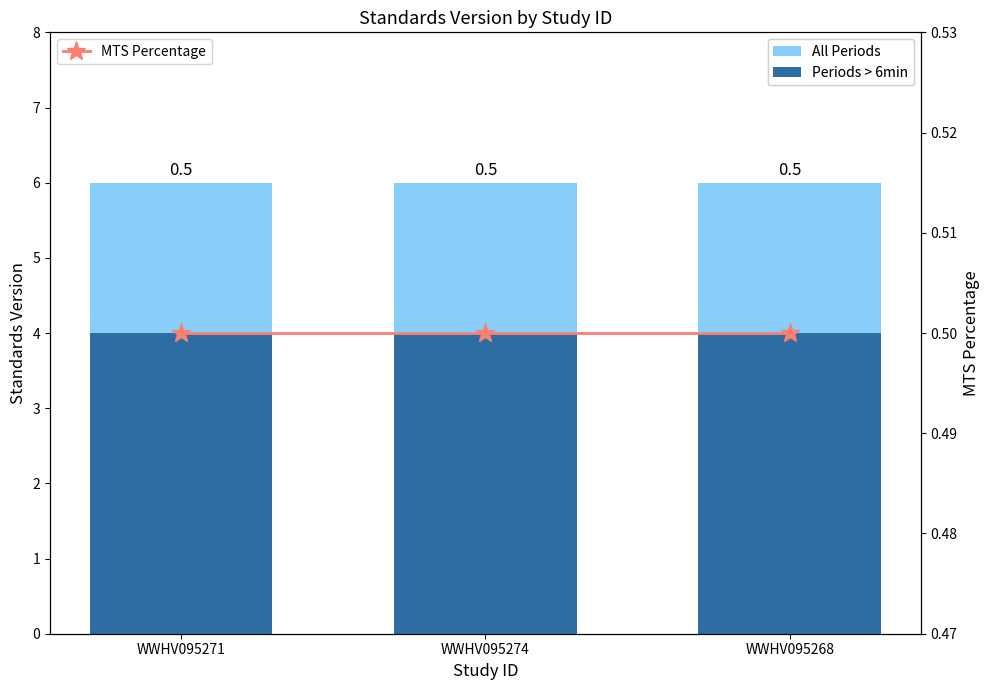

The value of All Periods at WWHV095271 is 6.0. True or false?

True